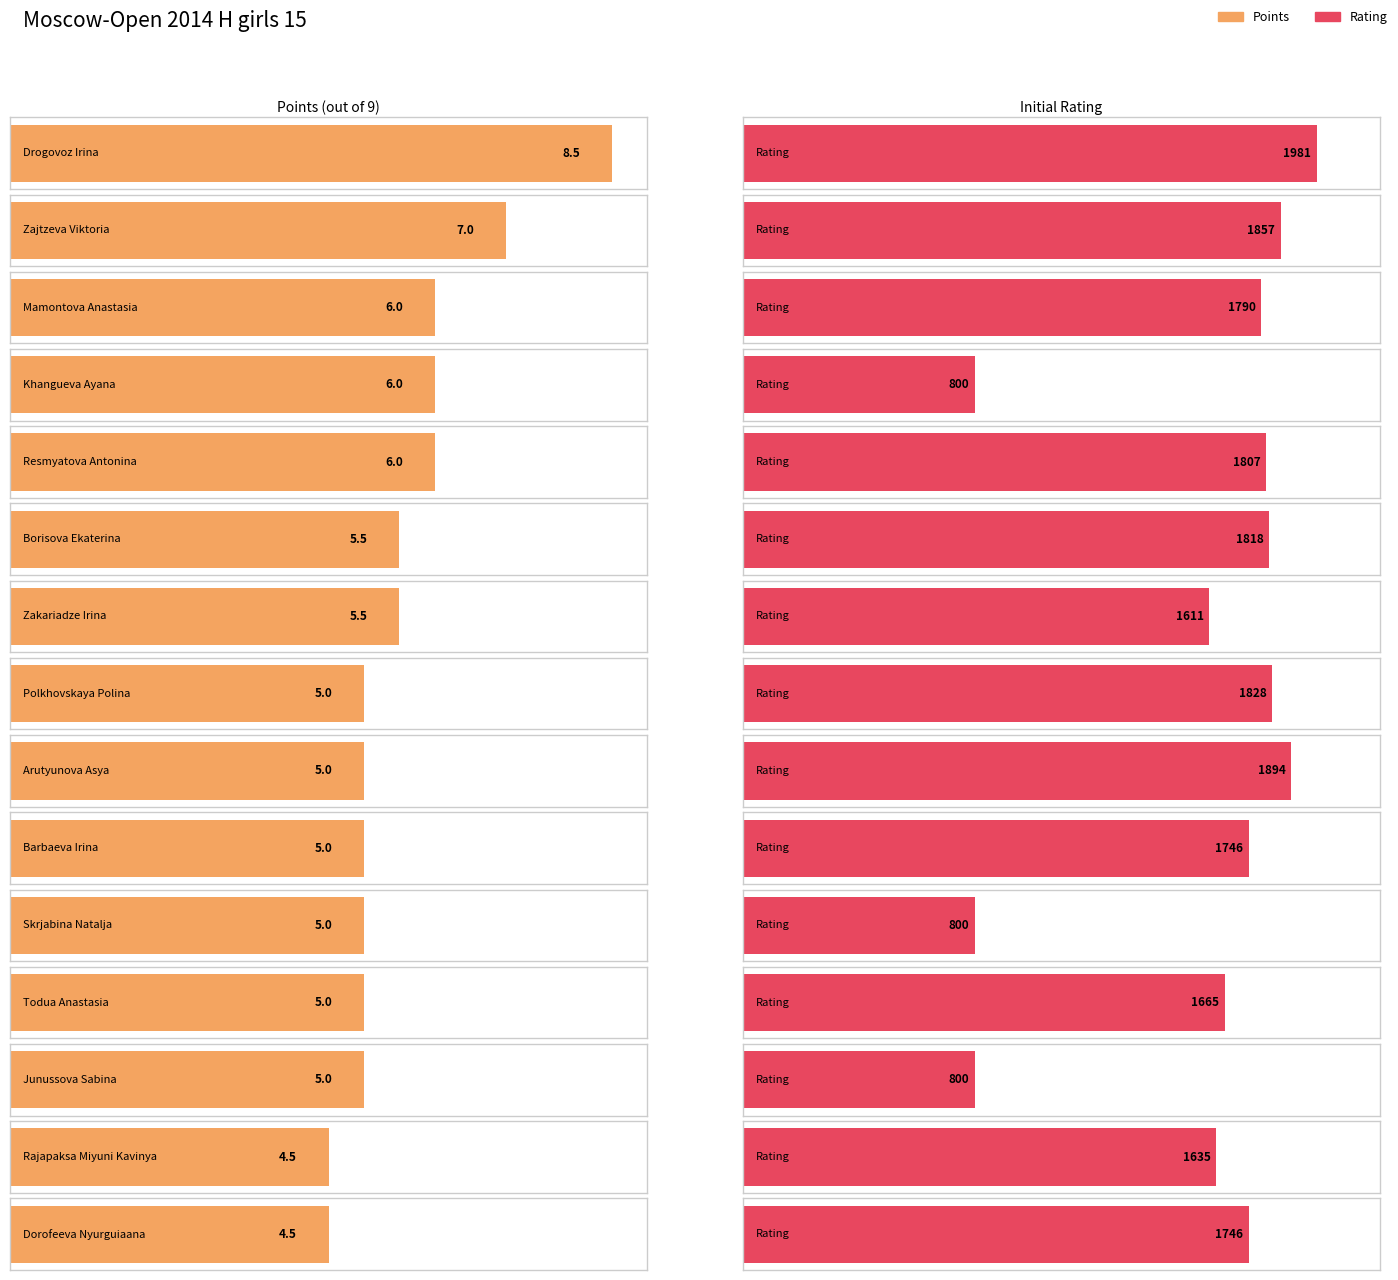

Which series has the widest spread of values?

Rating